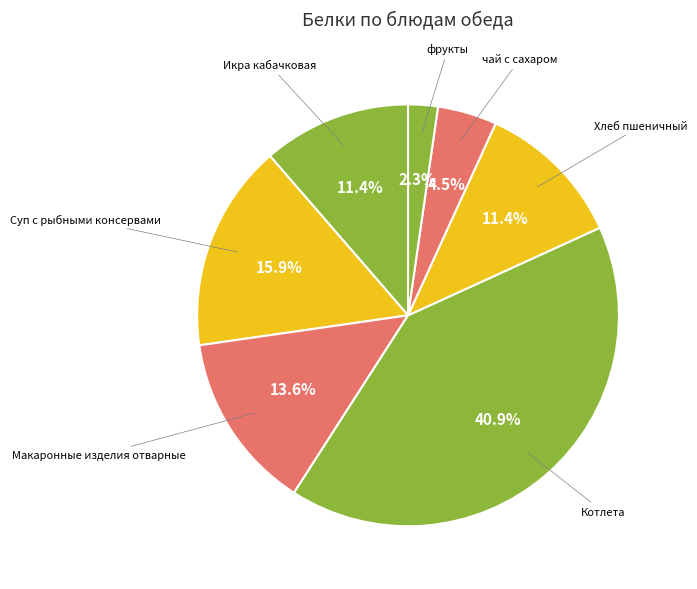

Which category has the biggest portion of the pie?

Котлета